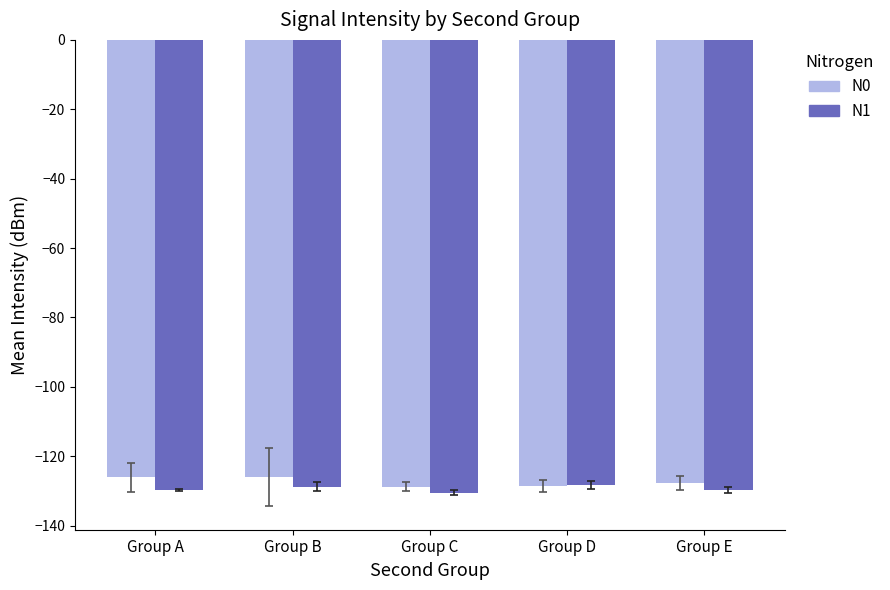

The value of N1 at Group D is -74.3. True or false?

False